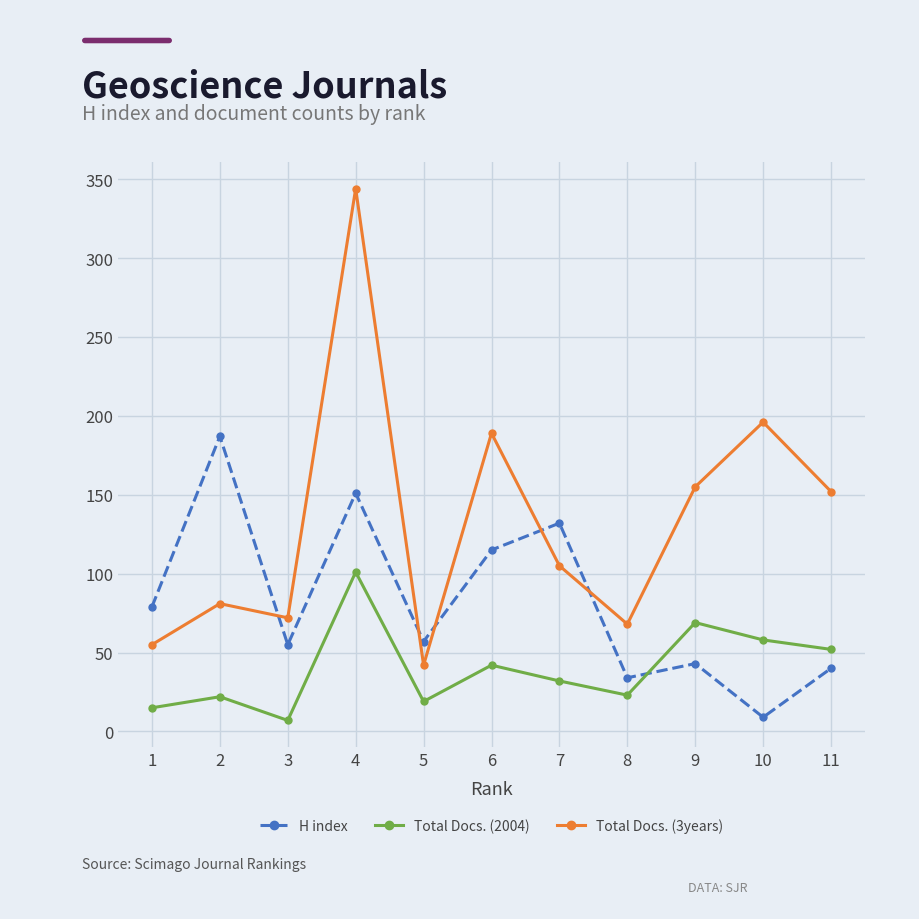

What is the average value of the H index series?

82